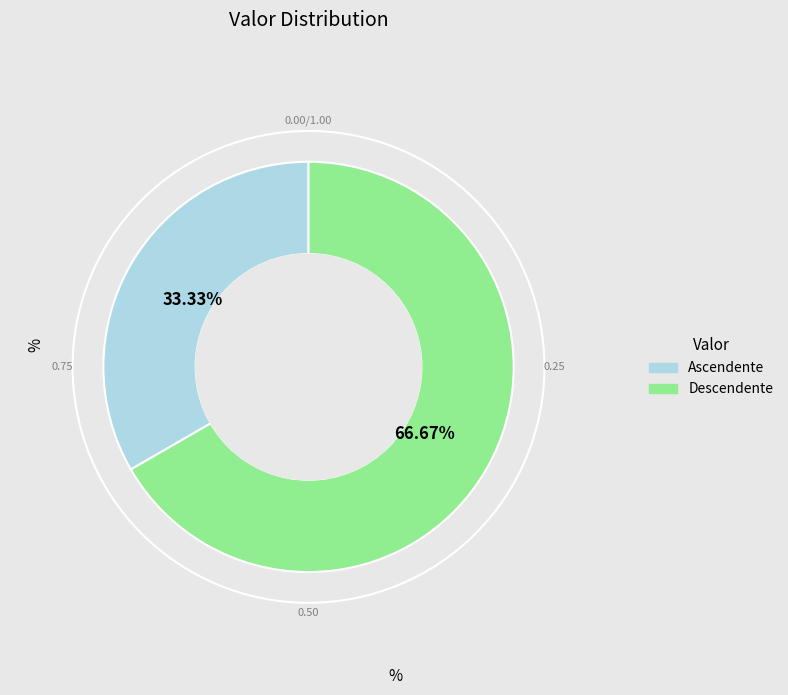

To the nearest percent, what is the combined percentage of Descendente and Ascendente?

100%